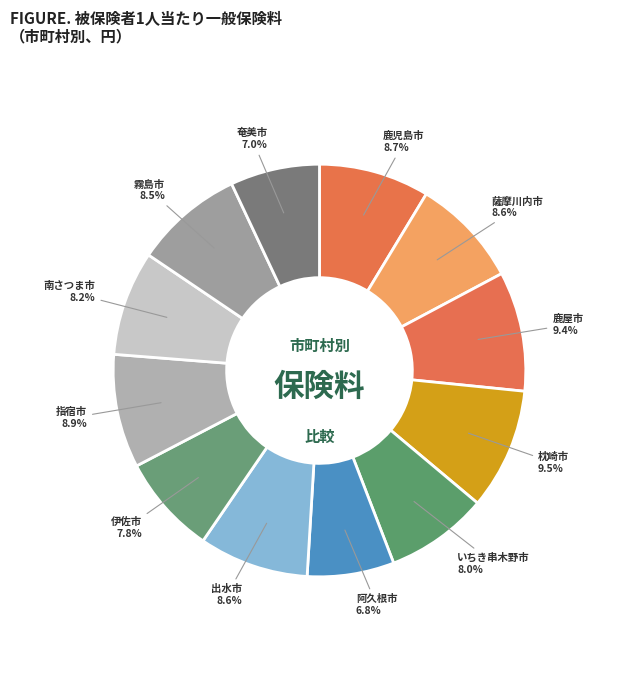

To the nearest percent, what is the difference between the 南さつま市 and 奄美市 slice percentages?

1%